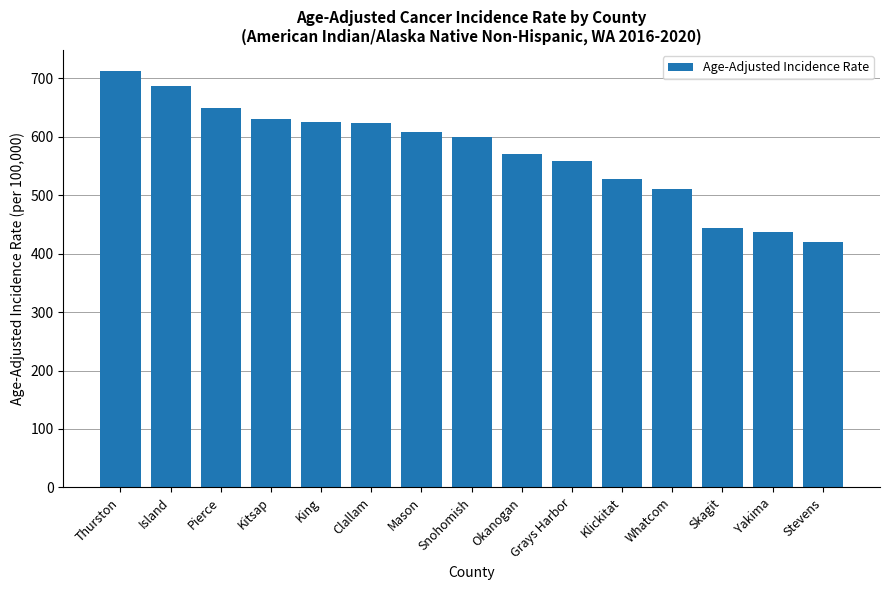

What is the sum of all values?

8607.6